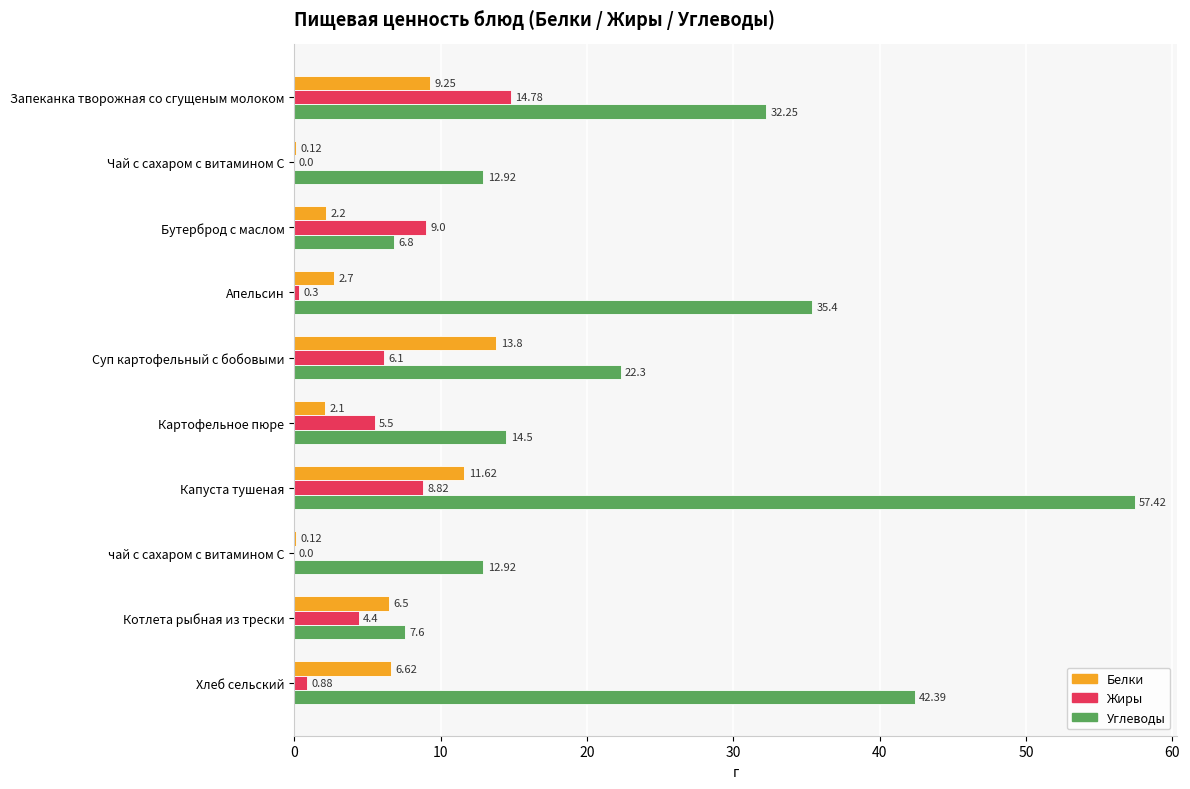

Which category has the highest value across all series?

Капуста тушеная